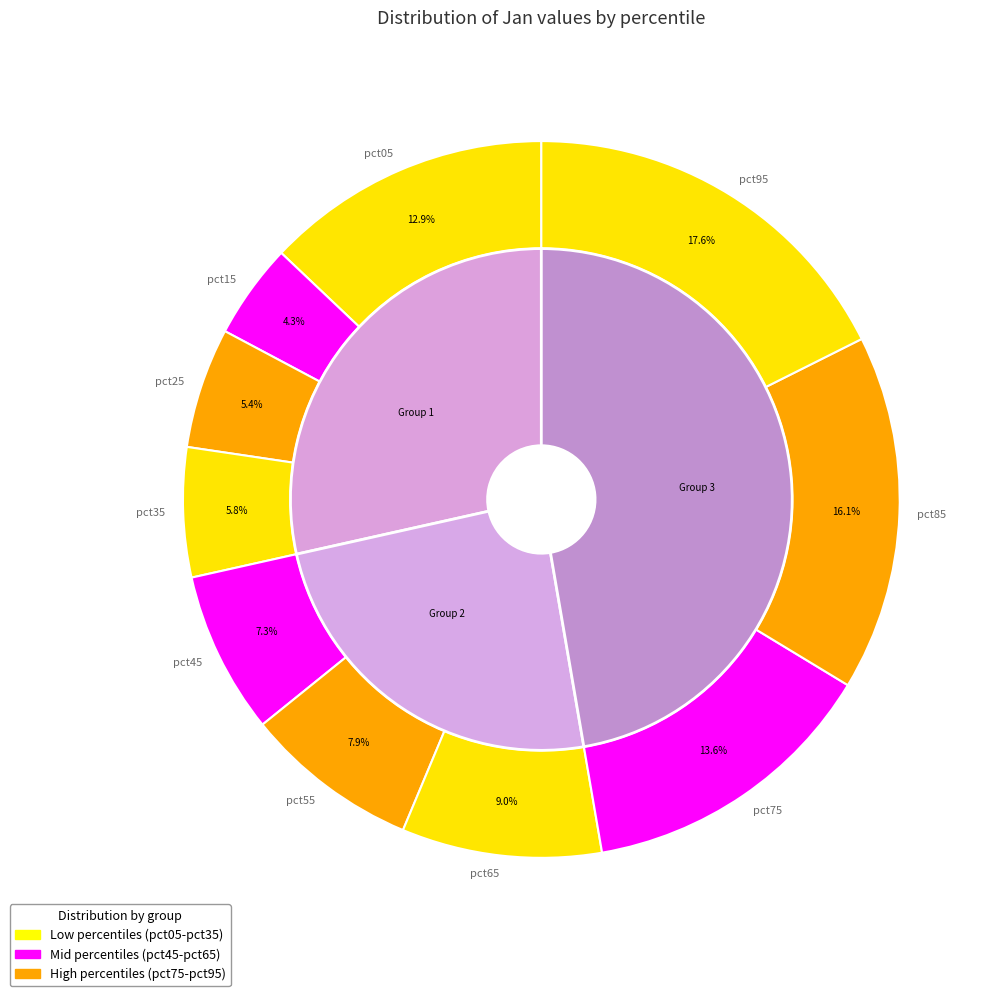

To the nearest percent, what portion does pct95 represent?

18%